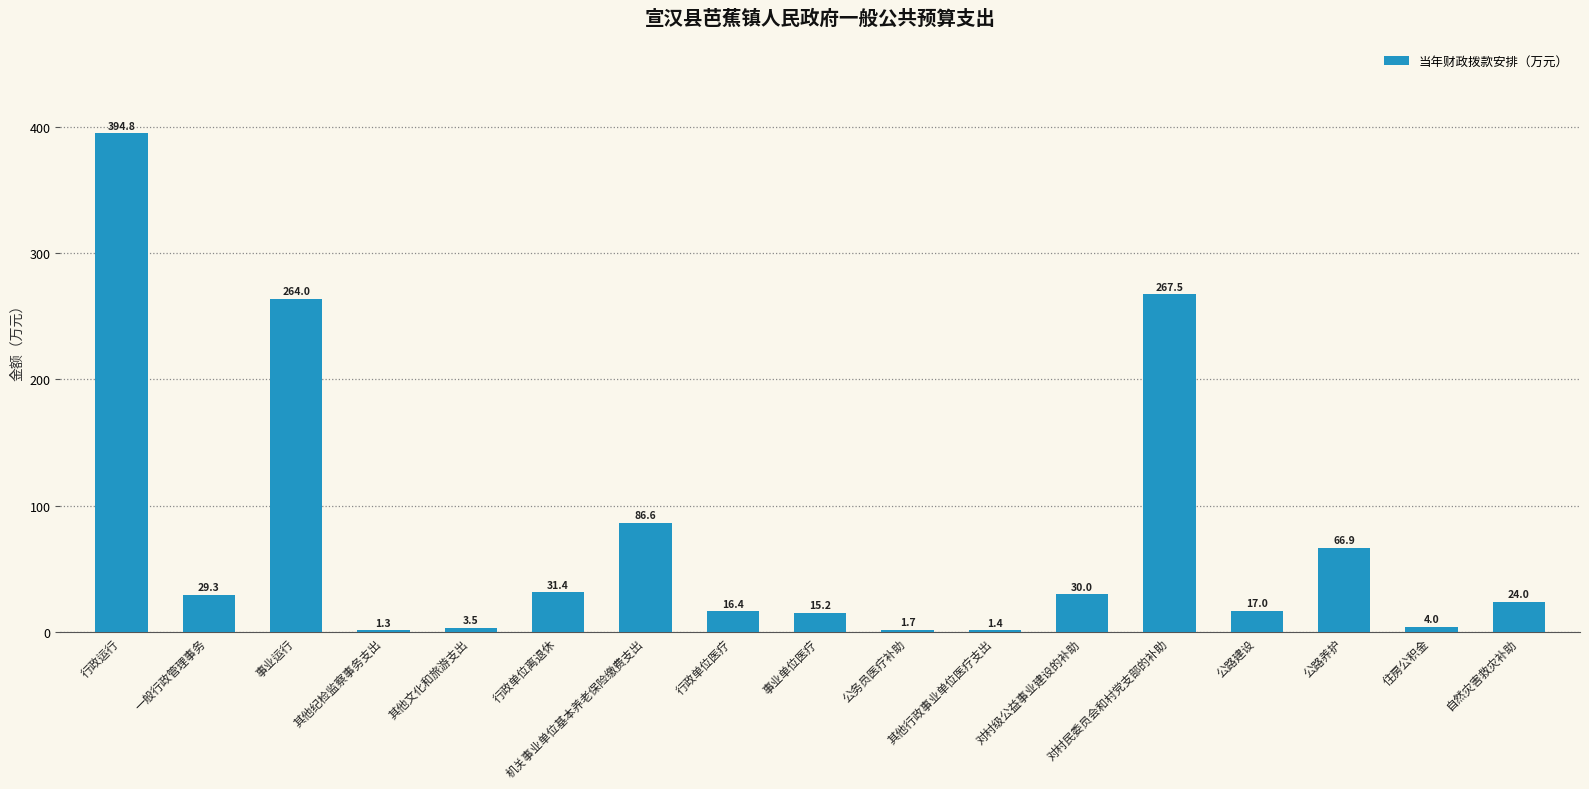

What is the difference between the values at 机关事业单位基本养老保险缴费支出 and 其他纪检监察事务支出?

85.3